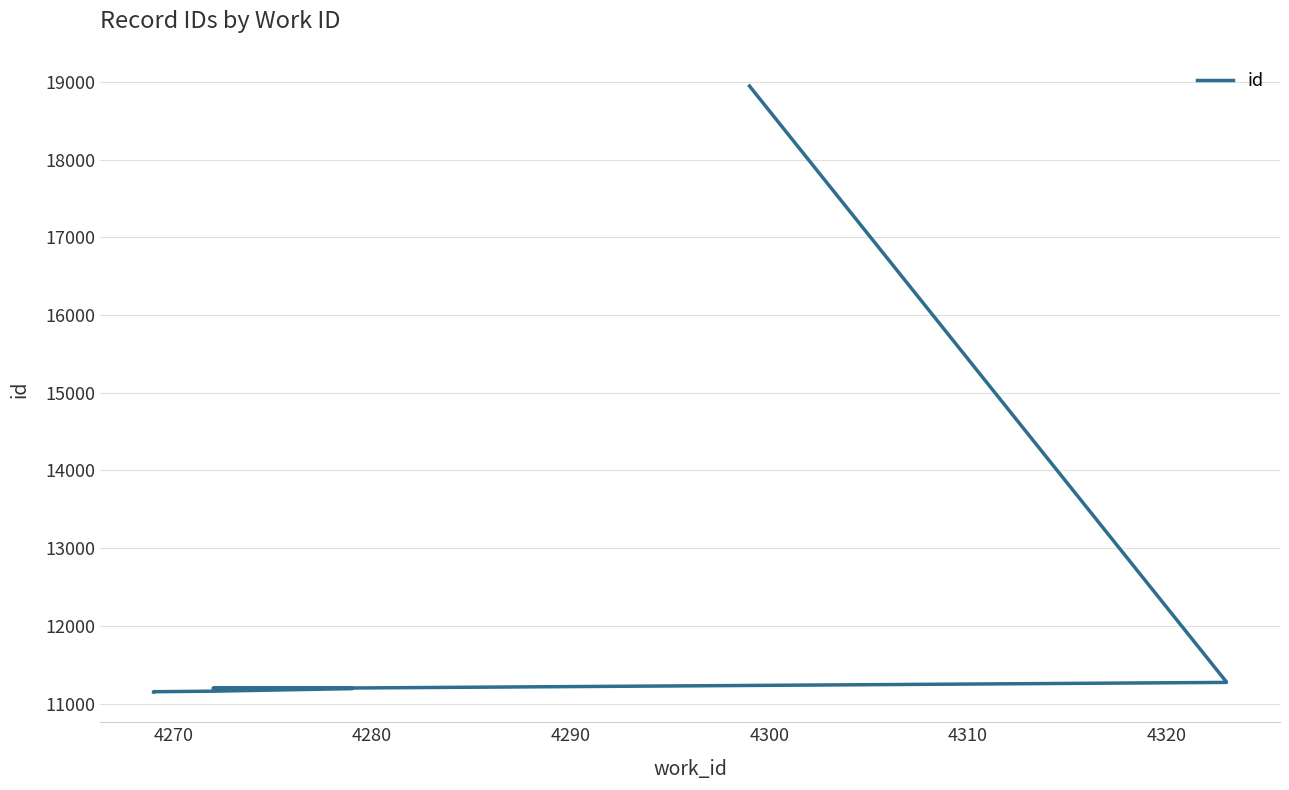

What is the greatest value displayed?

18946